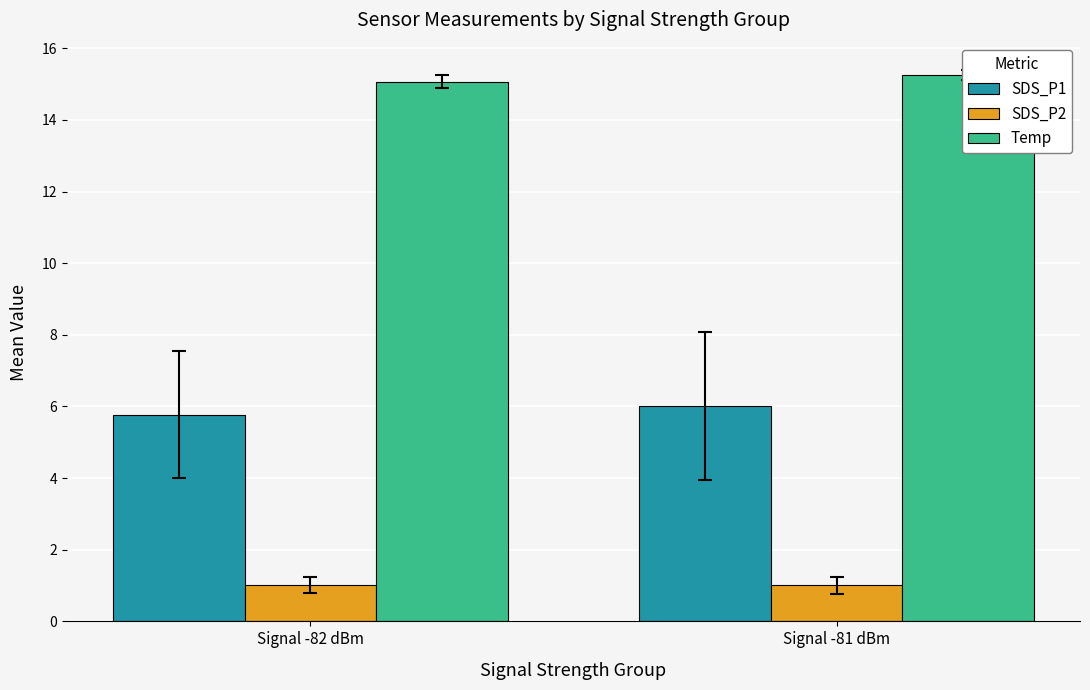

What is the minimum value shown in the chart?

1.0